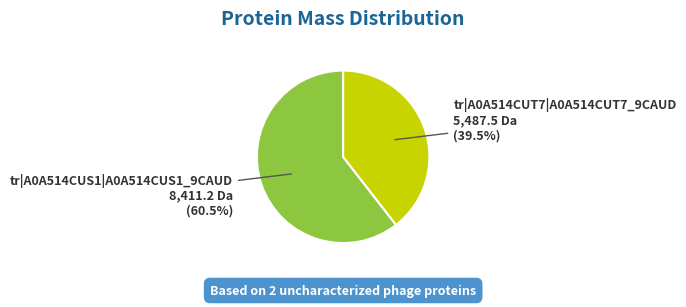

How many segments does this pie chart have?

2